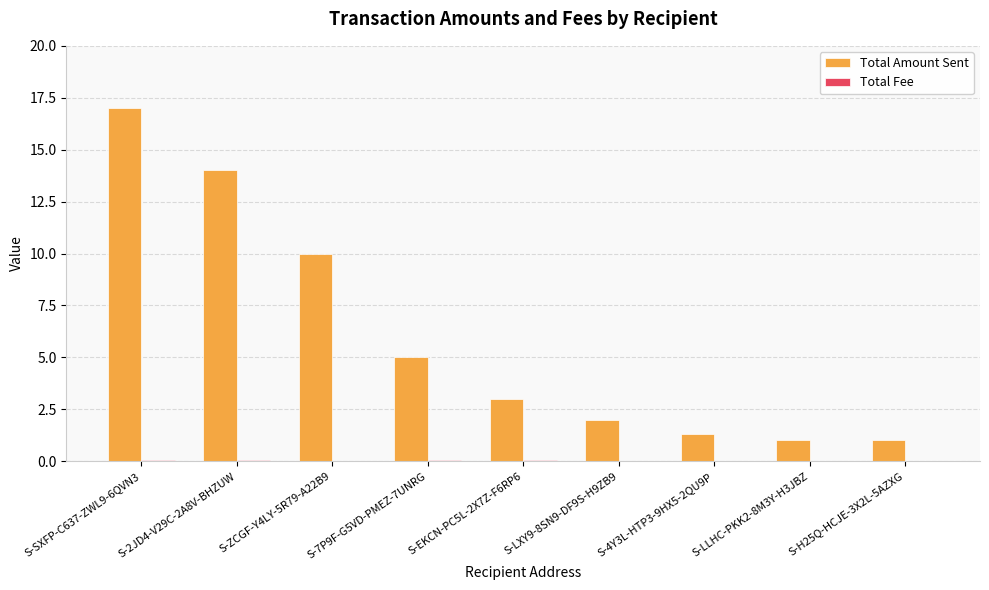

What is the maximum value shown in the chart?

17.0